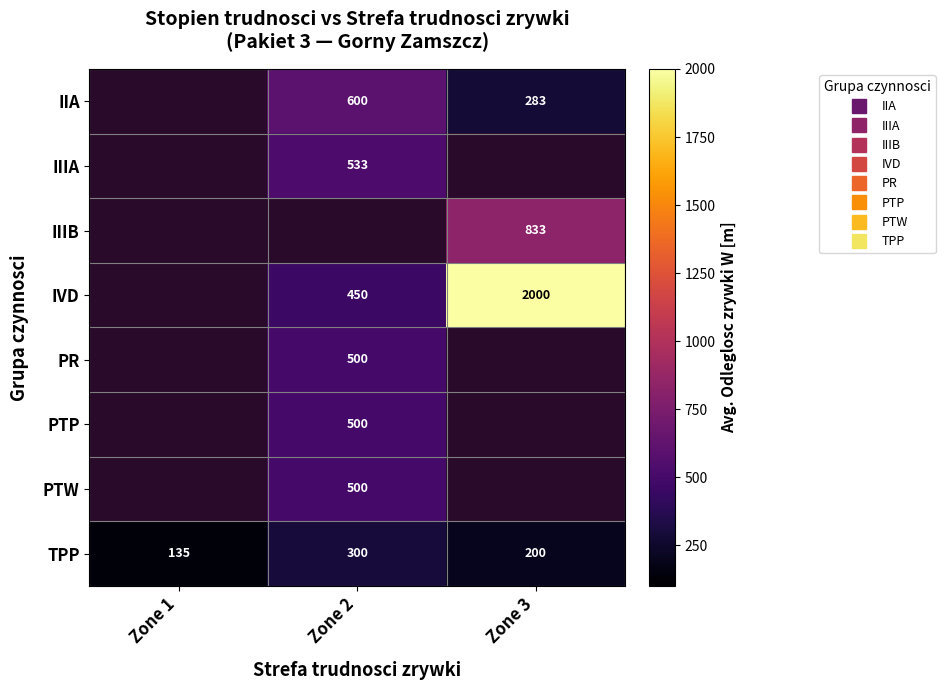

Rank the categories by PTP value from lowest to highest.

Zone 1, Zone 2, Zone 3